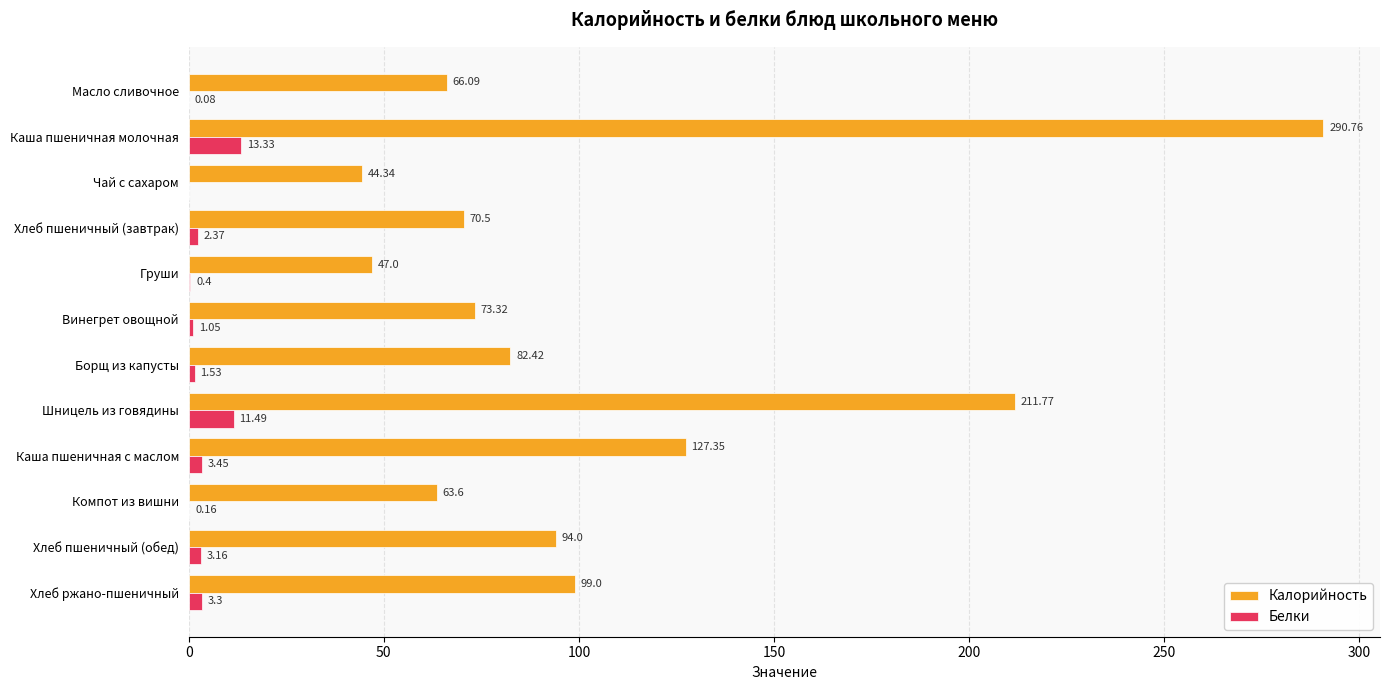

How many data points does each series have?

12